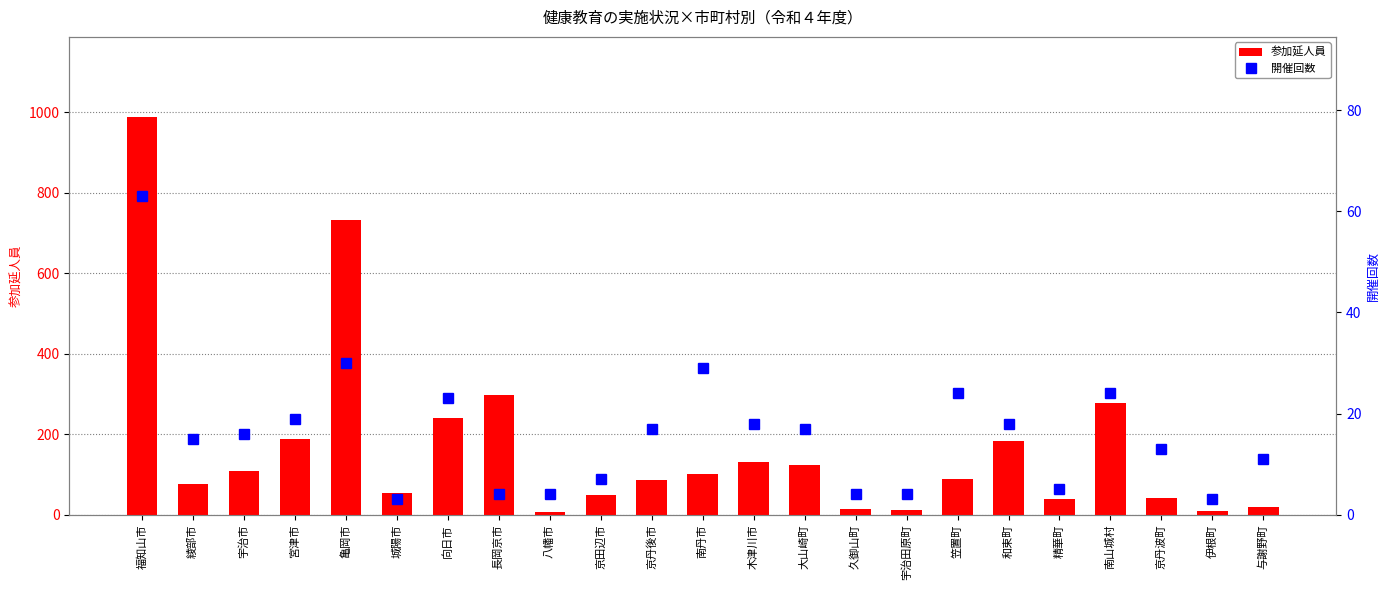

Count the number of categories in the chart.

23